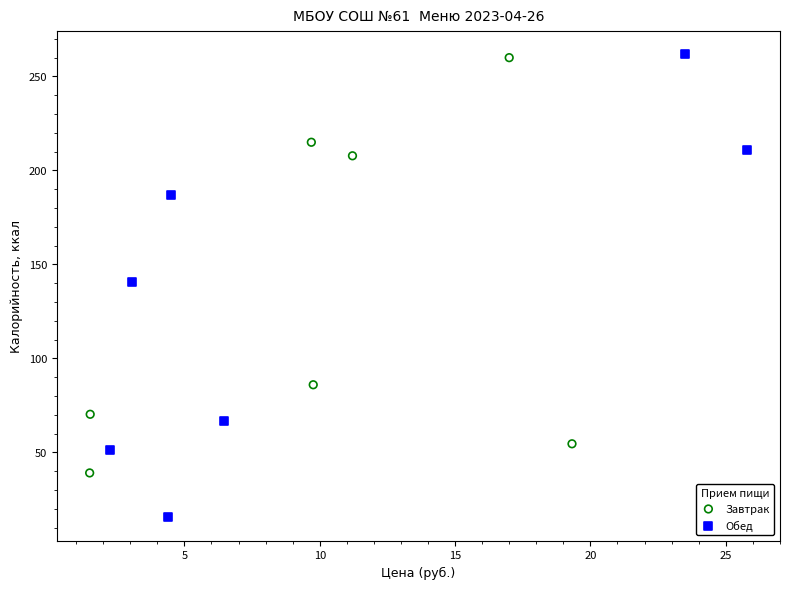

What are all the series names shown in the legend?

Завтрак, Обед